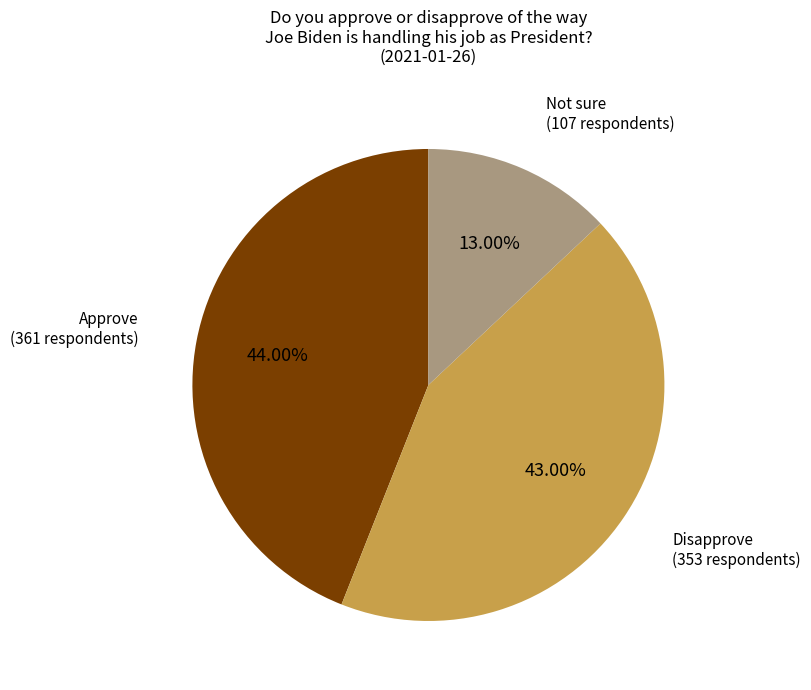

Is there a majority slice in this chart?

No